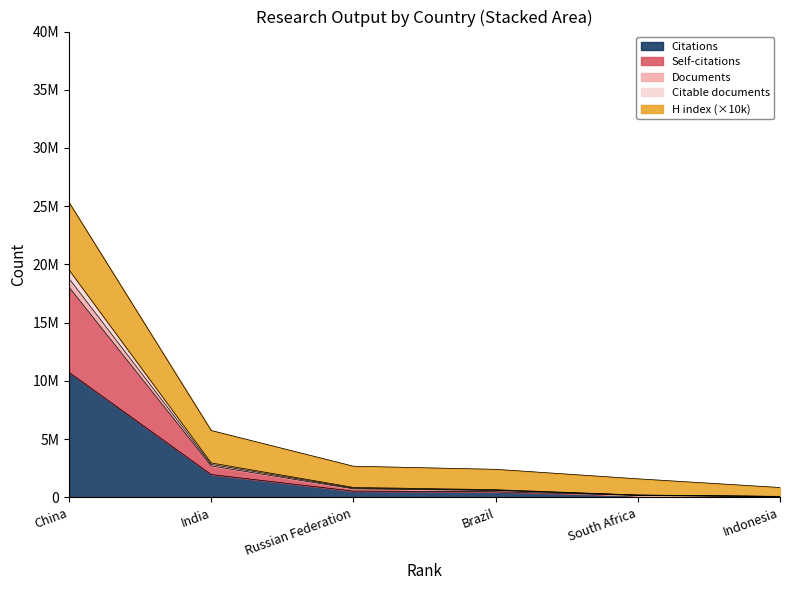

What is the label of the 3rd point from the right?

Brazil